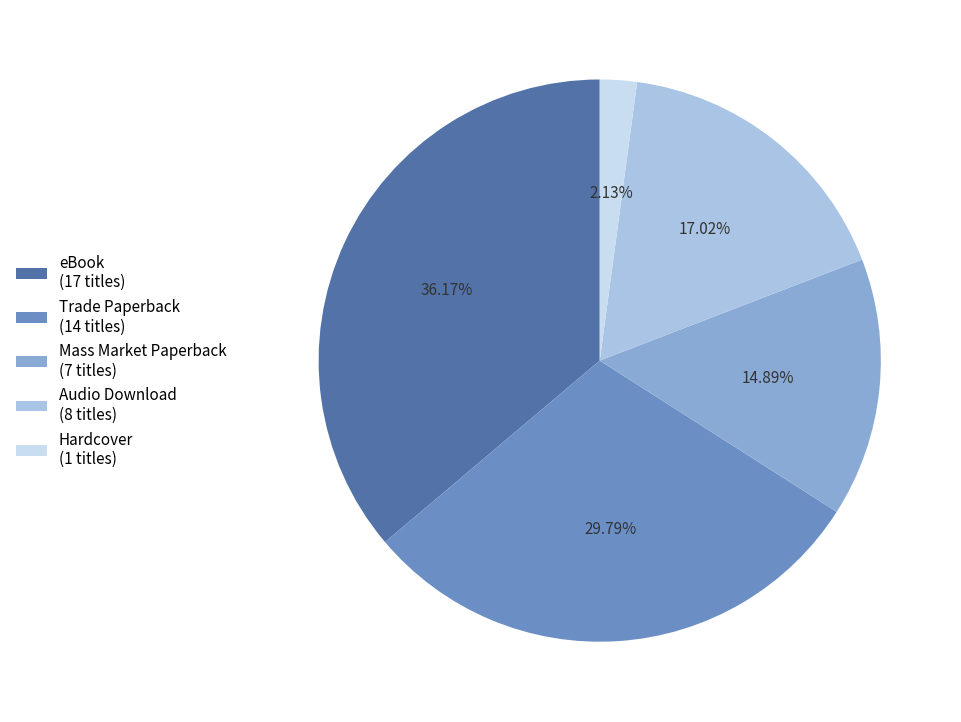

What is the ratio of the value at Hardcover to the value at Audio Download?

0.1